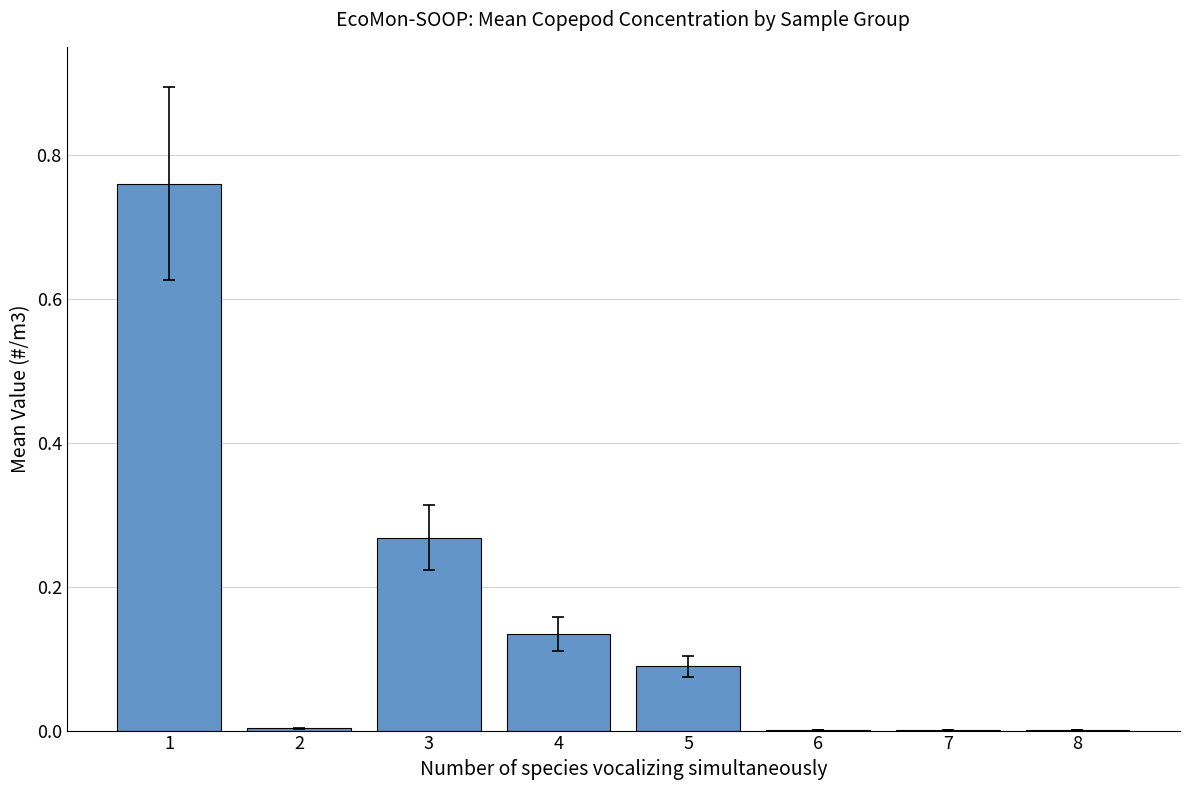

True or false: the data shows 0.0 at 6.

True